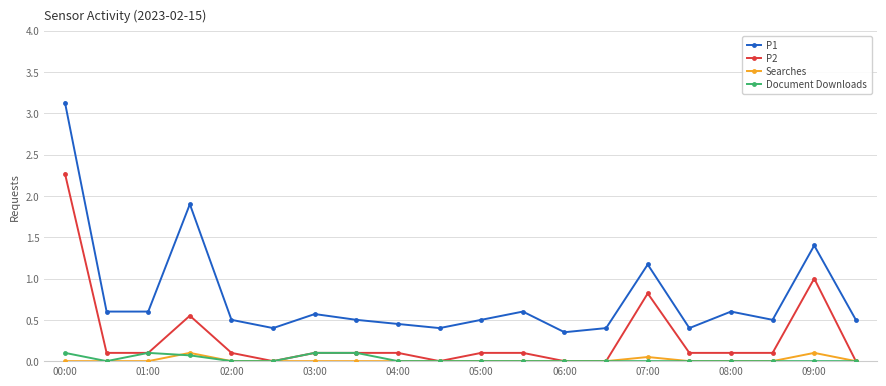

What are all the series names shown in the legend?

P1, P2, Searches, Document Downloads